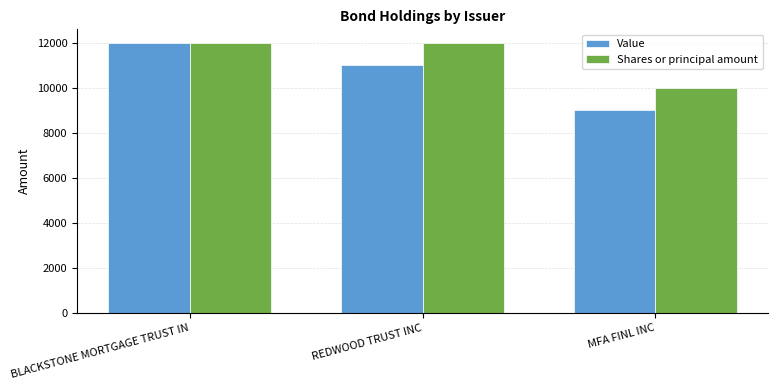

Which category has the lowest value across all series?

MFA FINL INC